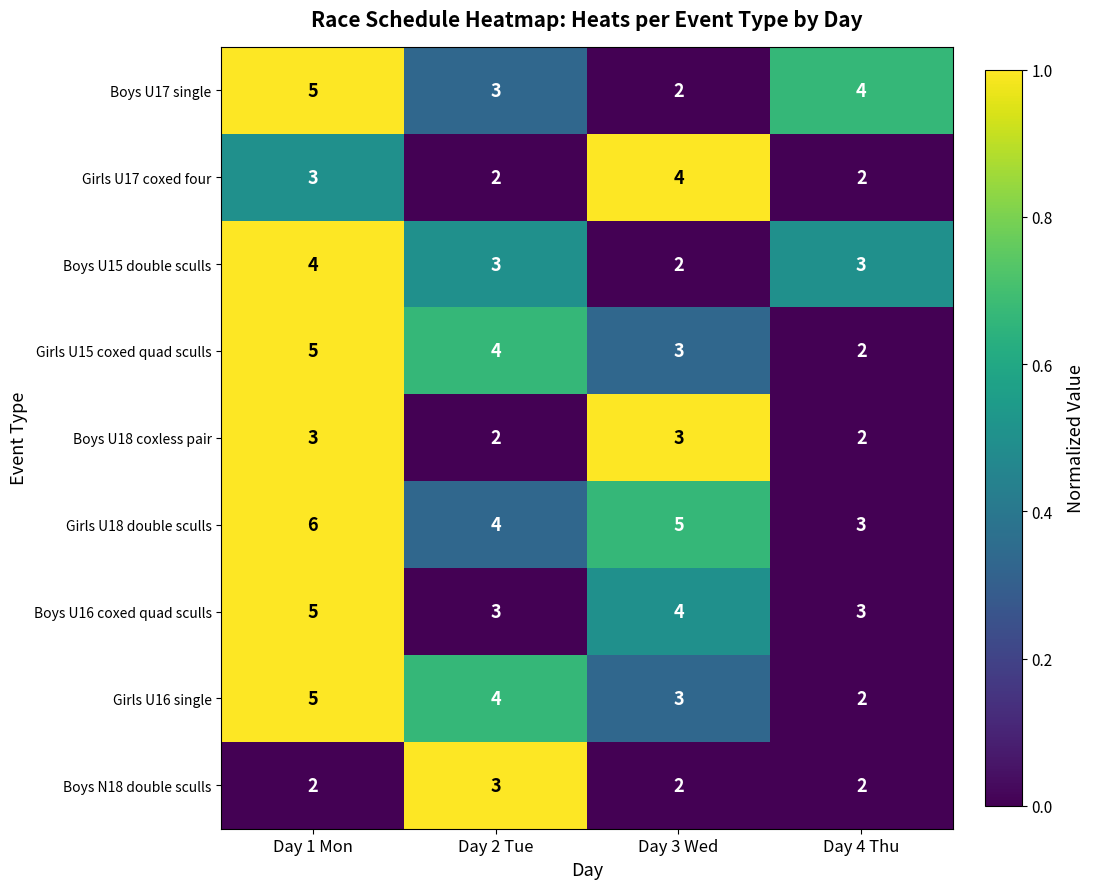

What is the average value of the Boys U16 coxed quad sculls series?

4